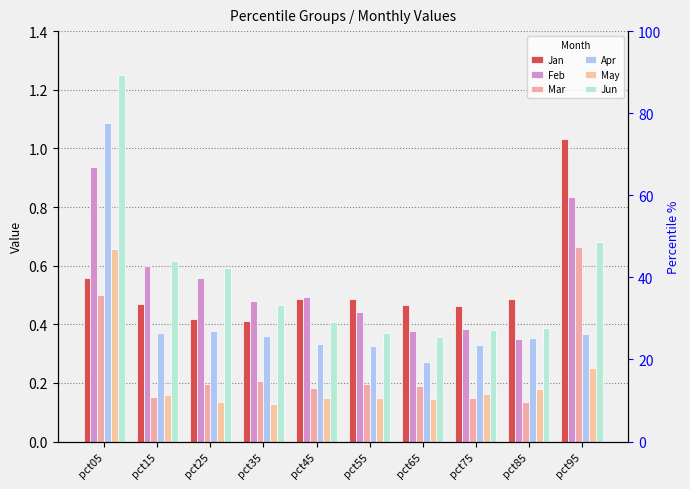

Which label corresponds to the largest value in the chart?

pct05